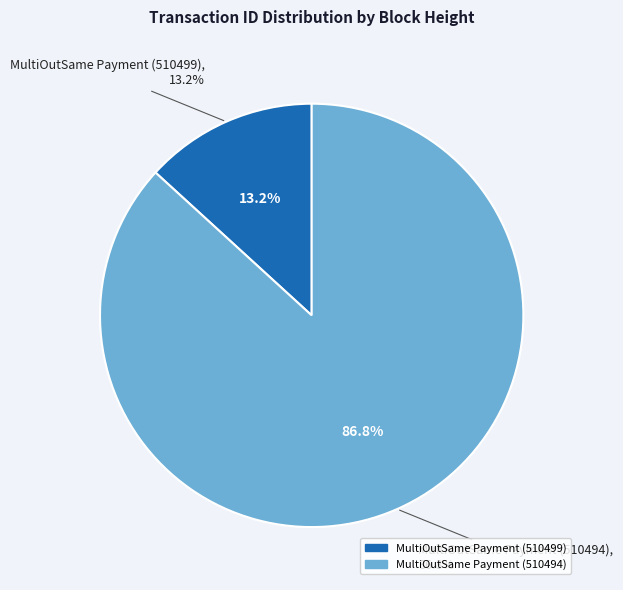

The MultiOutSame Payment (510494) slice represents 87% of the pie. True or false?

True